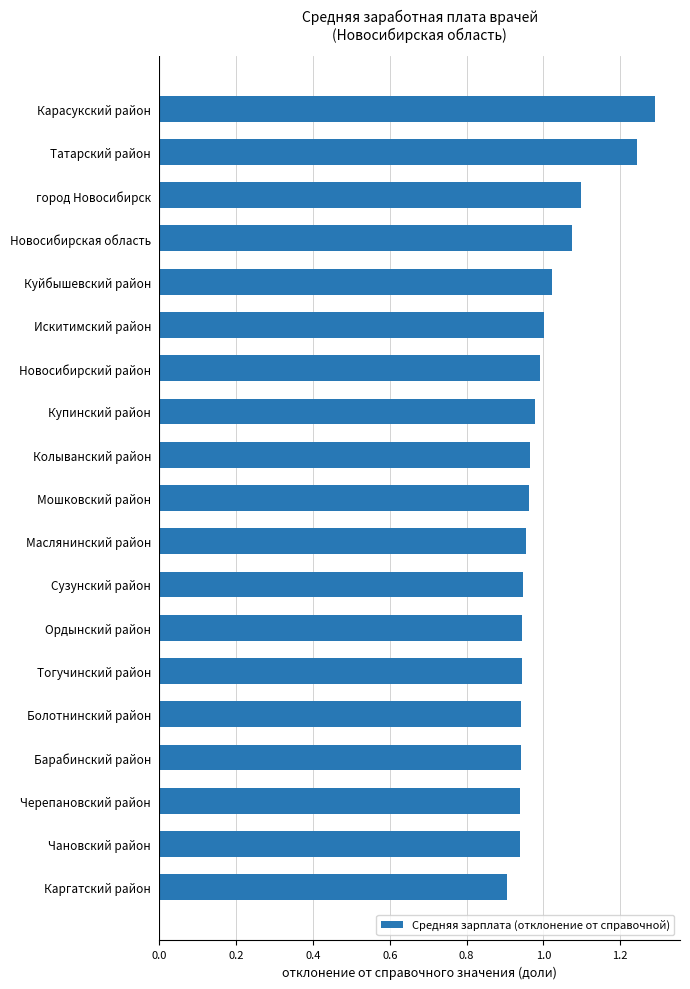

Between Черепановский район and Купинский район, which is larger?

Купинский район